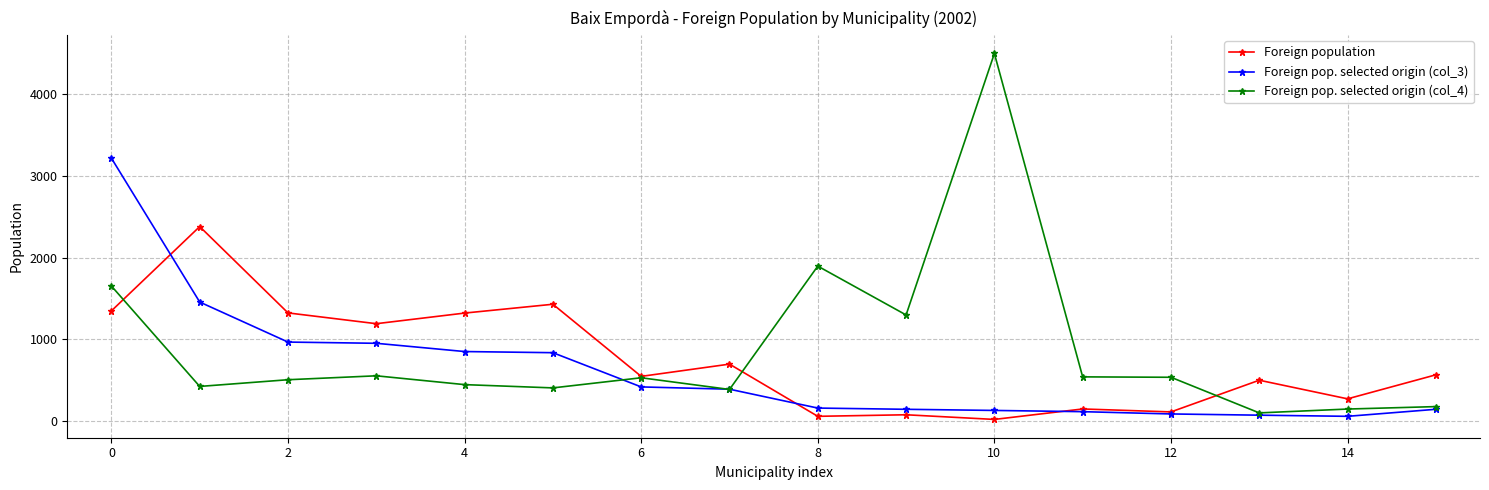

Rank the series by their average value, from highest to lowest.

Foreign pop. selected origin (col_4), Foreign population, Foreign pop. selected origin (col_3)